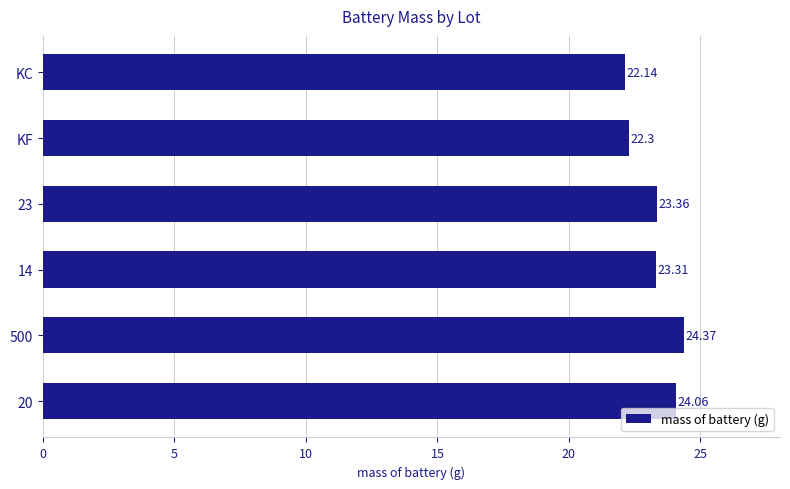

What is the difference between the maximum and minimum values?

2.2